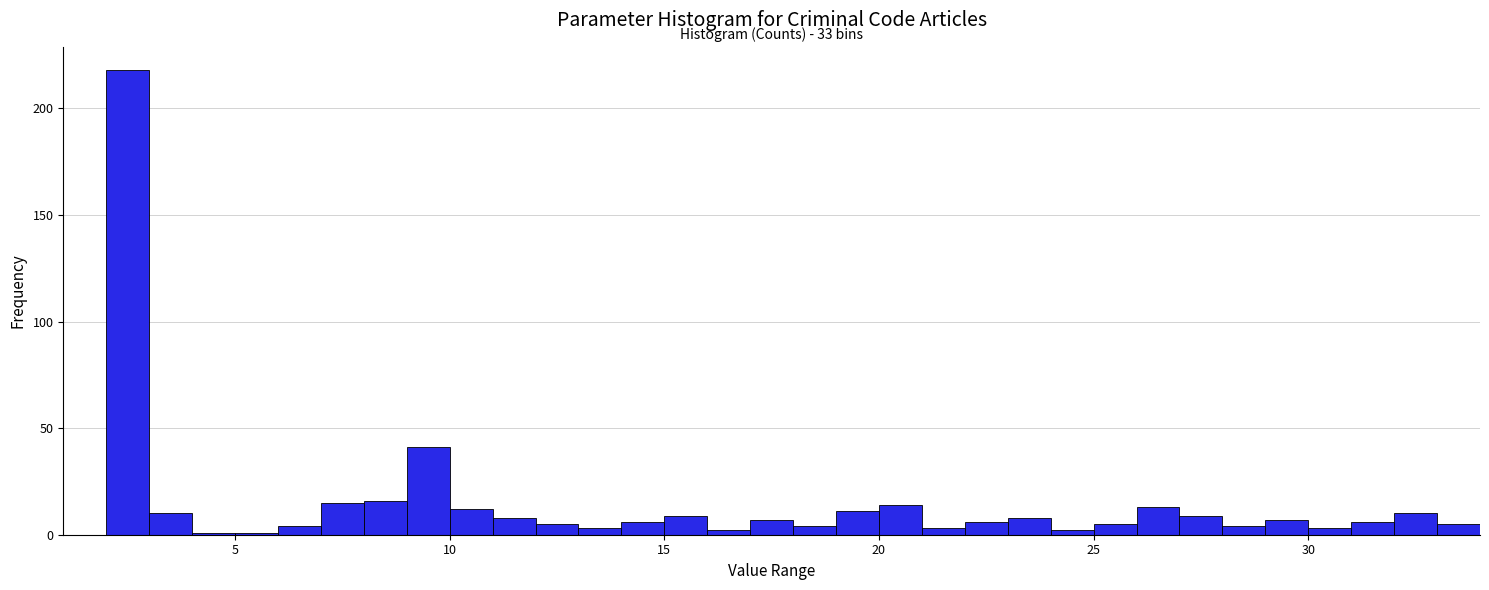

Around what value on the x-axis is the tallest bar? Give the approximate position of its centre, as read against the axis.

2.5